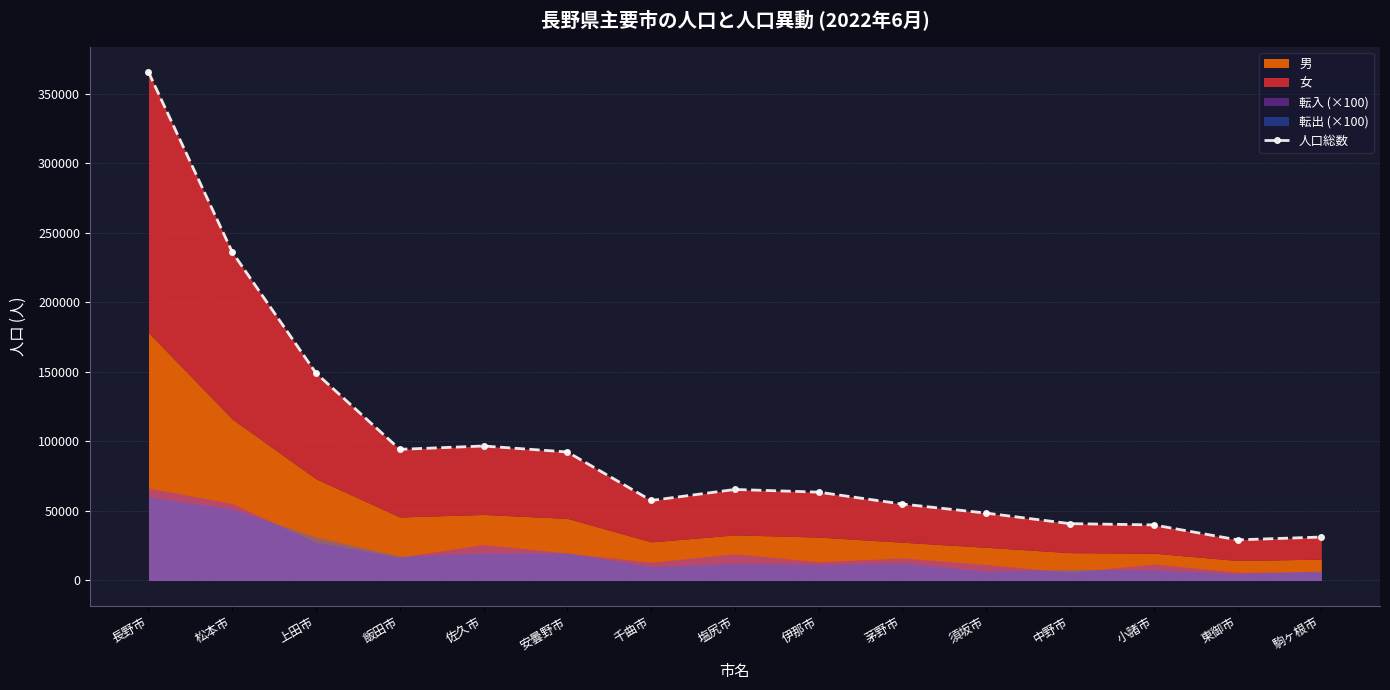

Which has a higher value, 茅野市 or 須坂市?

茅野市